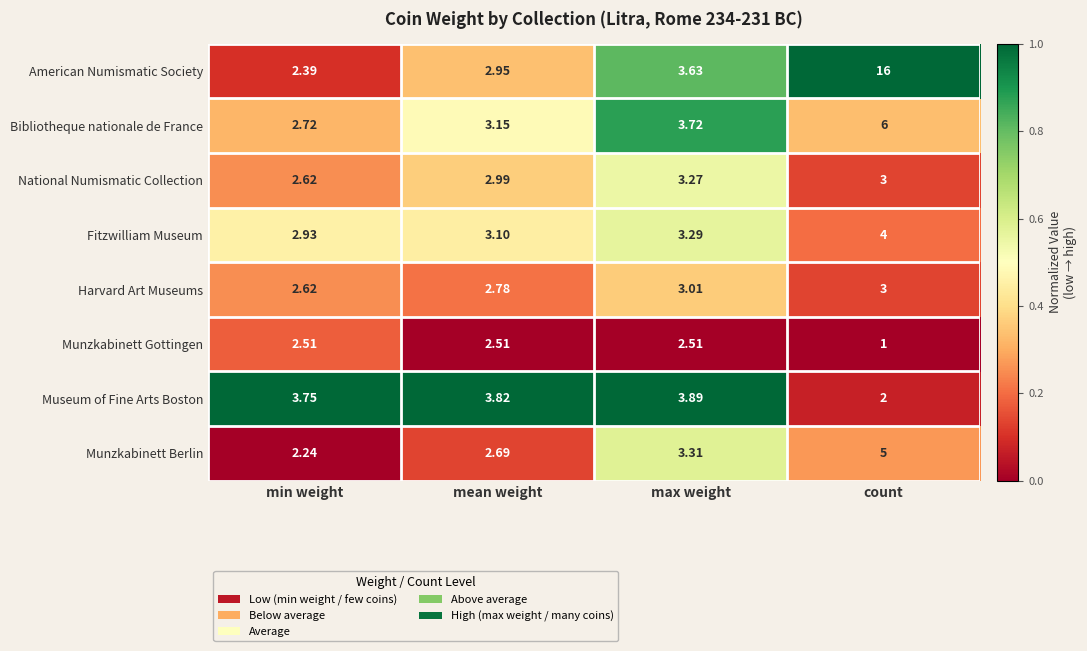

Between min weight and mean weight, which series saw the biggest shift?

American Numismatic Society